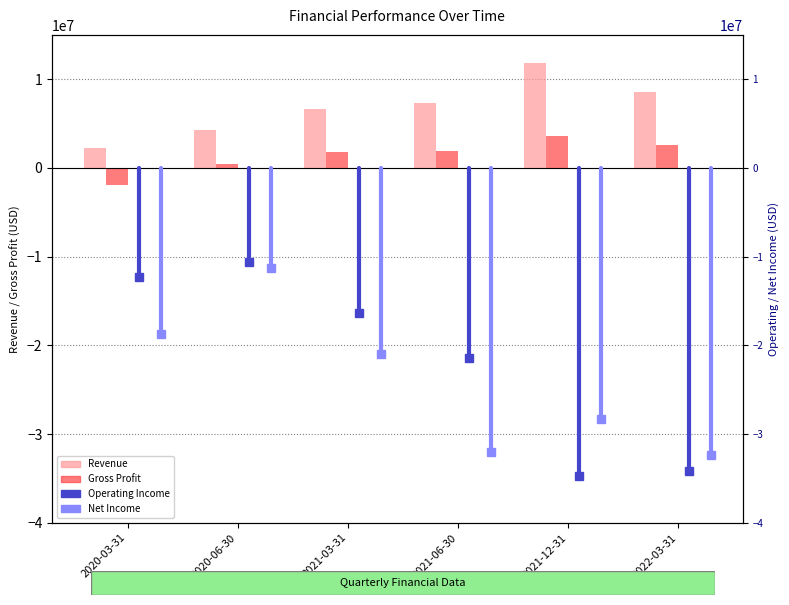

Which series has the widest spread of values?

Revenue